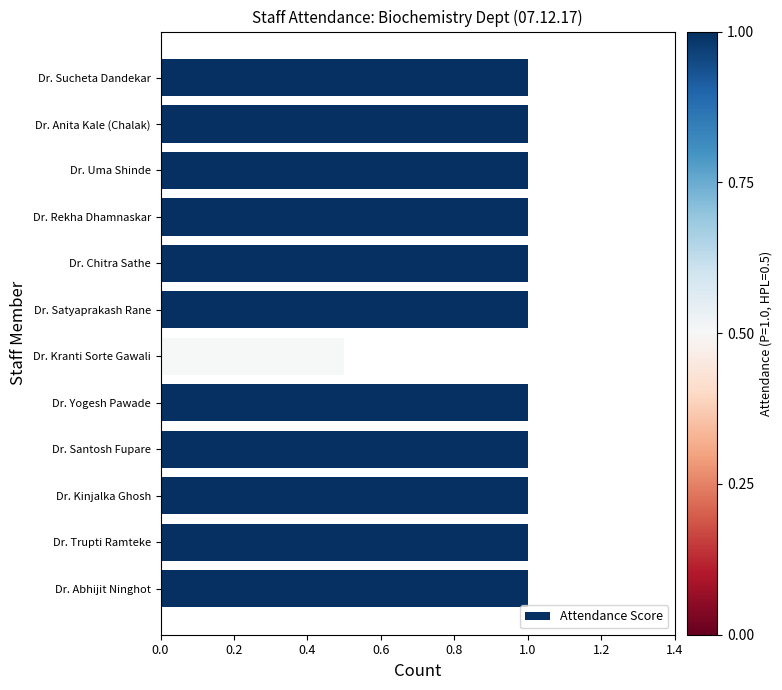

Does the chart contain stacked bars?

No